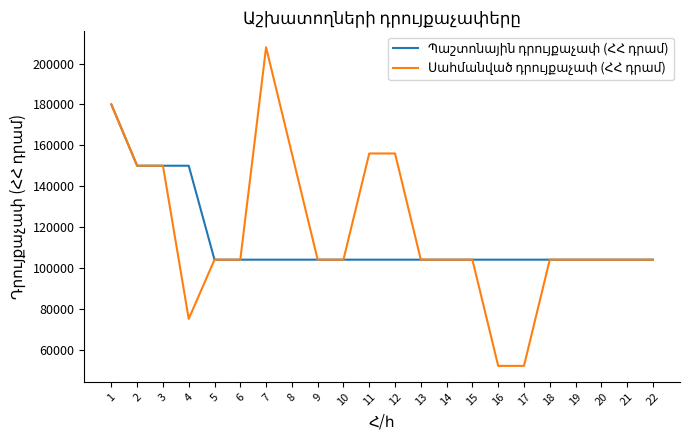

What is the total value across all series at 15?

208000